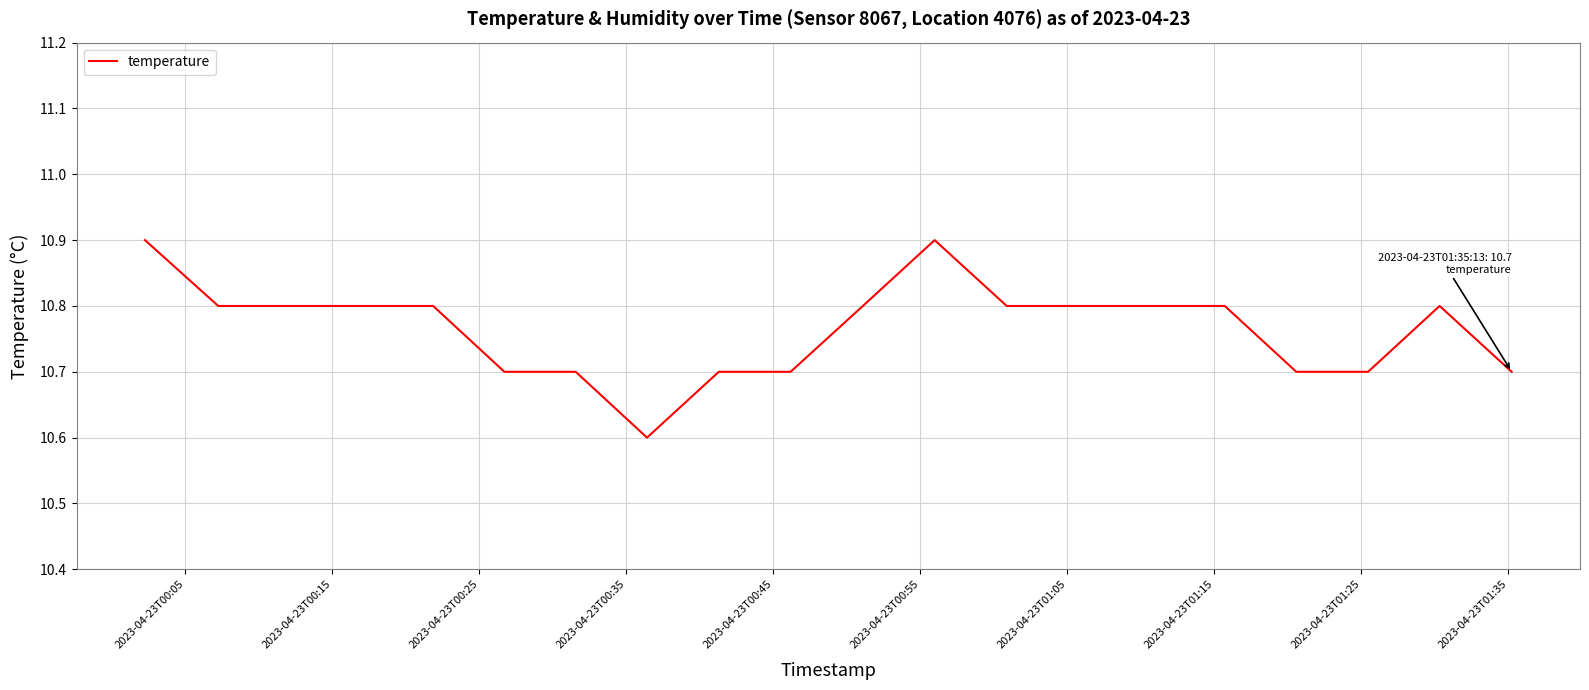

What is the difference between the maximum and minimum values?

0.3